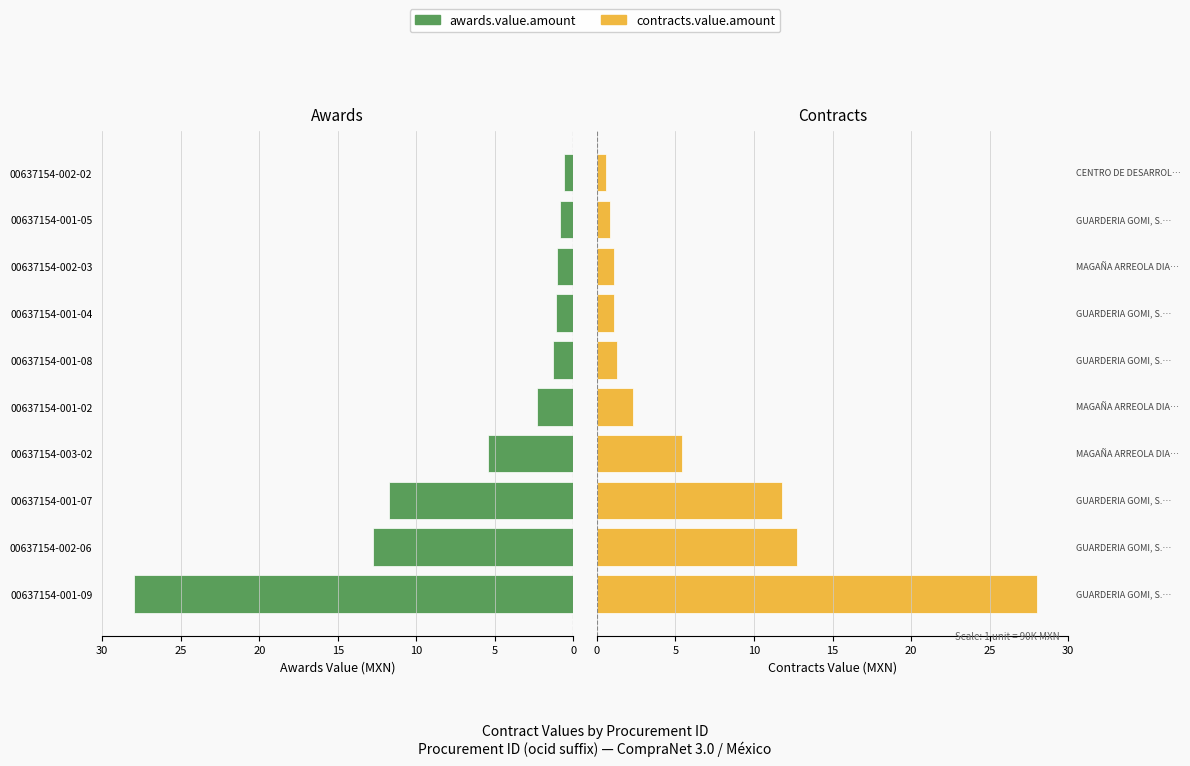

Between 00637154-002-06 and 00637154-003-02, which series saw the biggest shift?

awards.value.amount